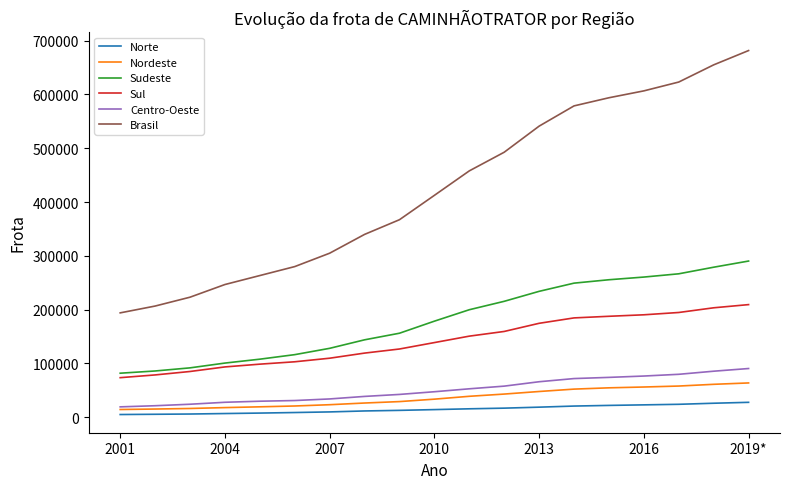

What is the difference between the second highest and second lowest values in the Brasil series?

448389